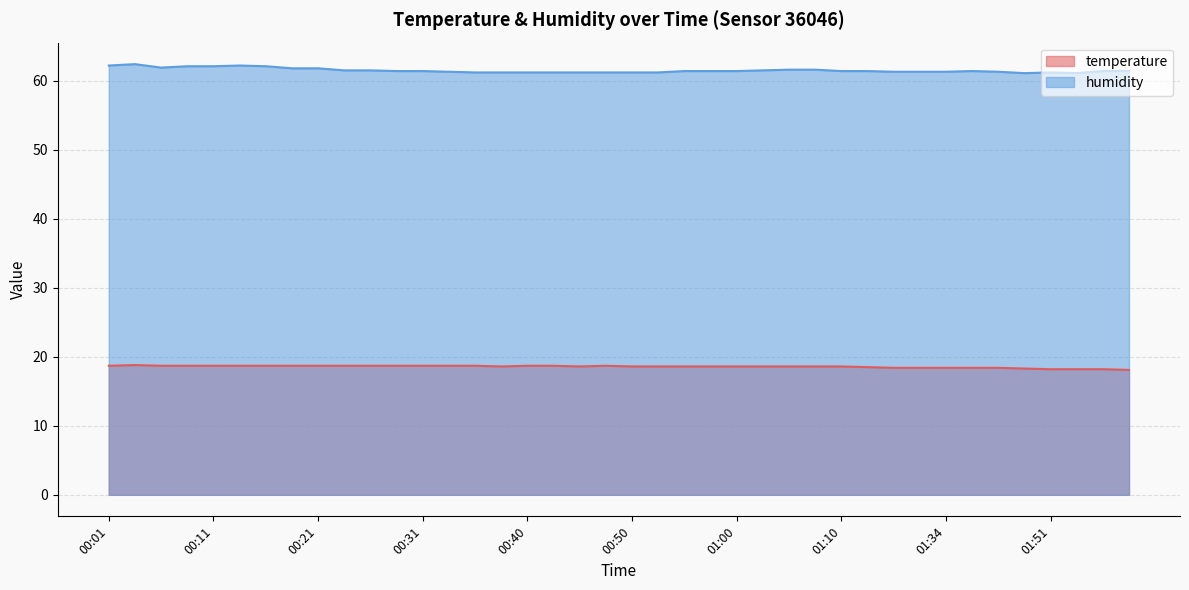

True or false: temperature and humidity cross at least once.

False